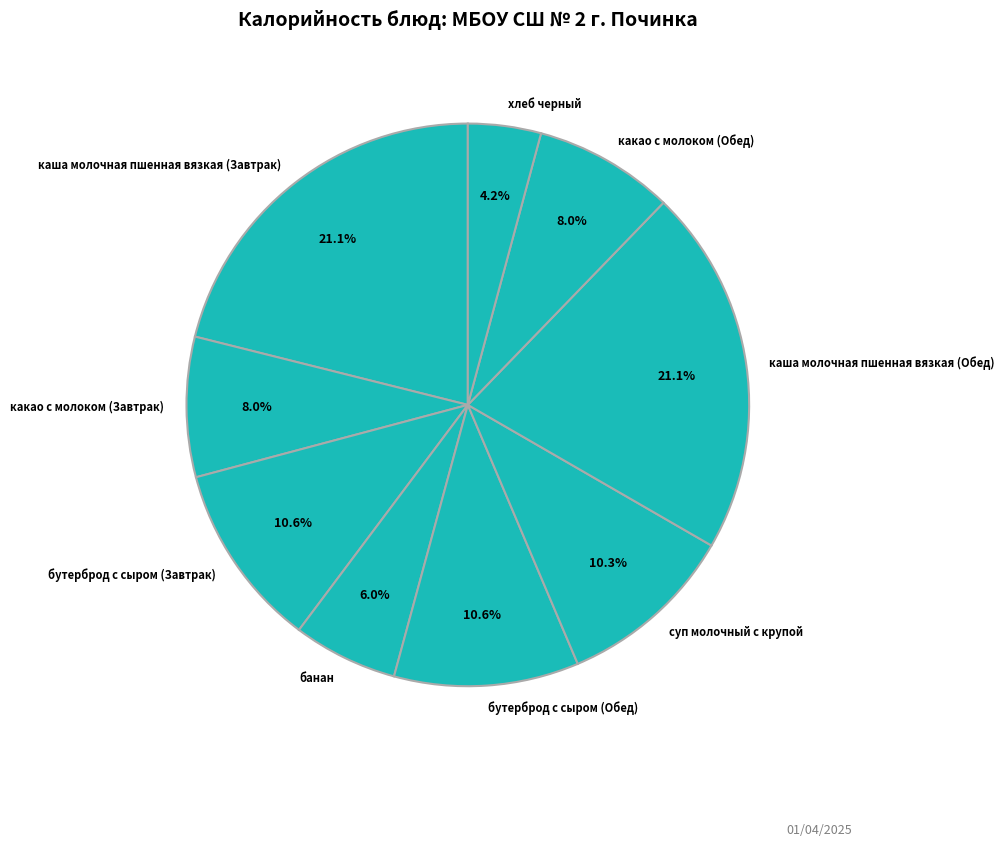

Which category has the smallest portion of the pie?

хлеб черный